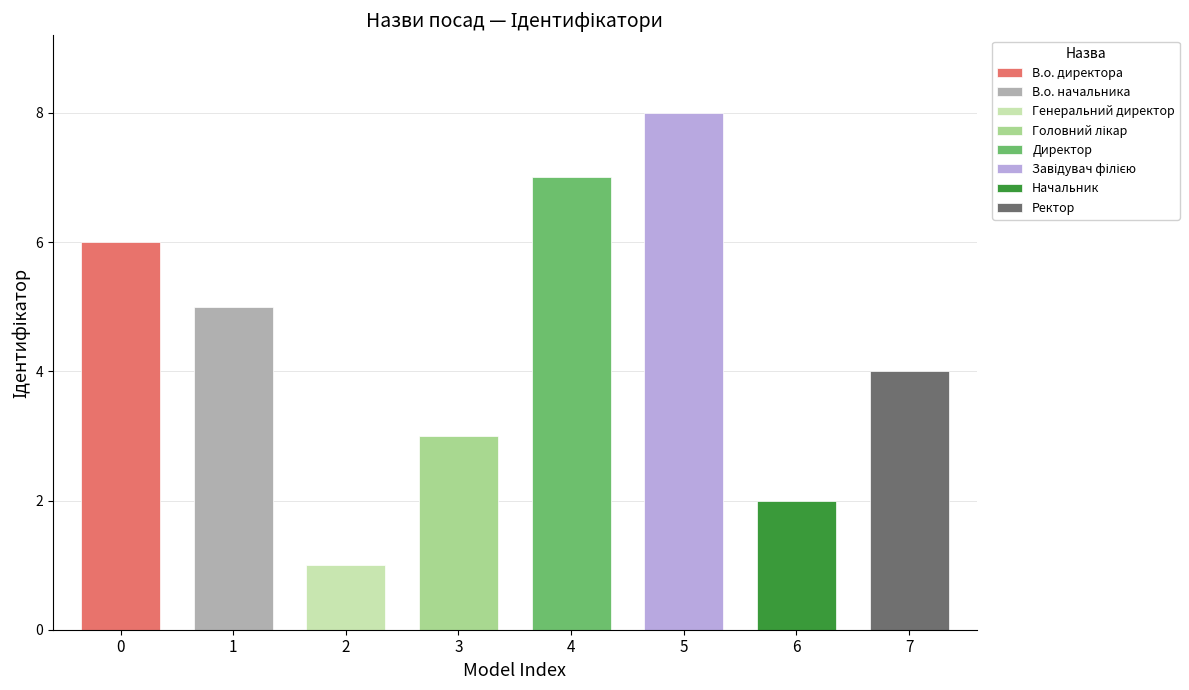

What is the difference between the maximum and minimum values?

7